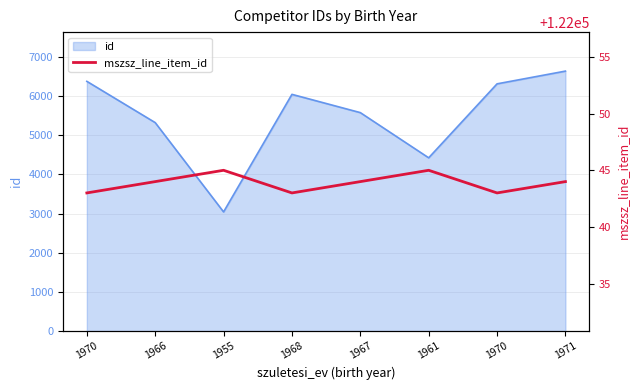

What is the approximate value at 1966?

122044